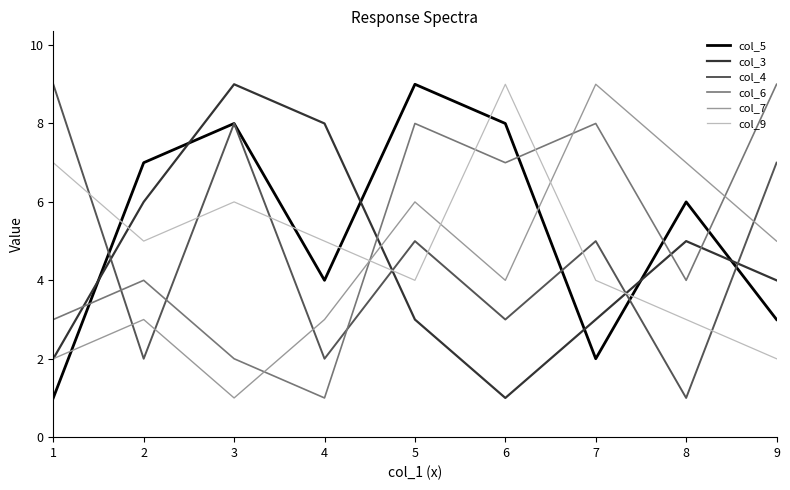

Reading left to right, transcribe all the data shown in this chart.

col_5: 1	7	8	4	9	8	2	6	3
col_3: 2	6	9	8	3	1	3	5	4
col_4: 9	2	8	2	5	3	5	1	7
col_6: 3	4	2	1	8	7	8	4	9
col_7: 2	3	1	3	6	4	9	7	5
col_9: 7	5	6	5	4	9	4	3	2